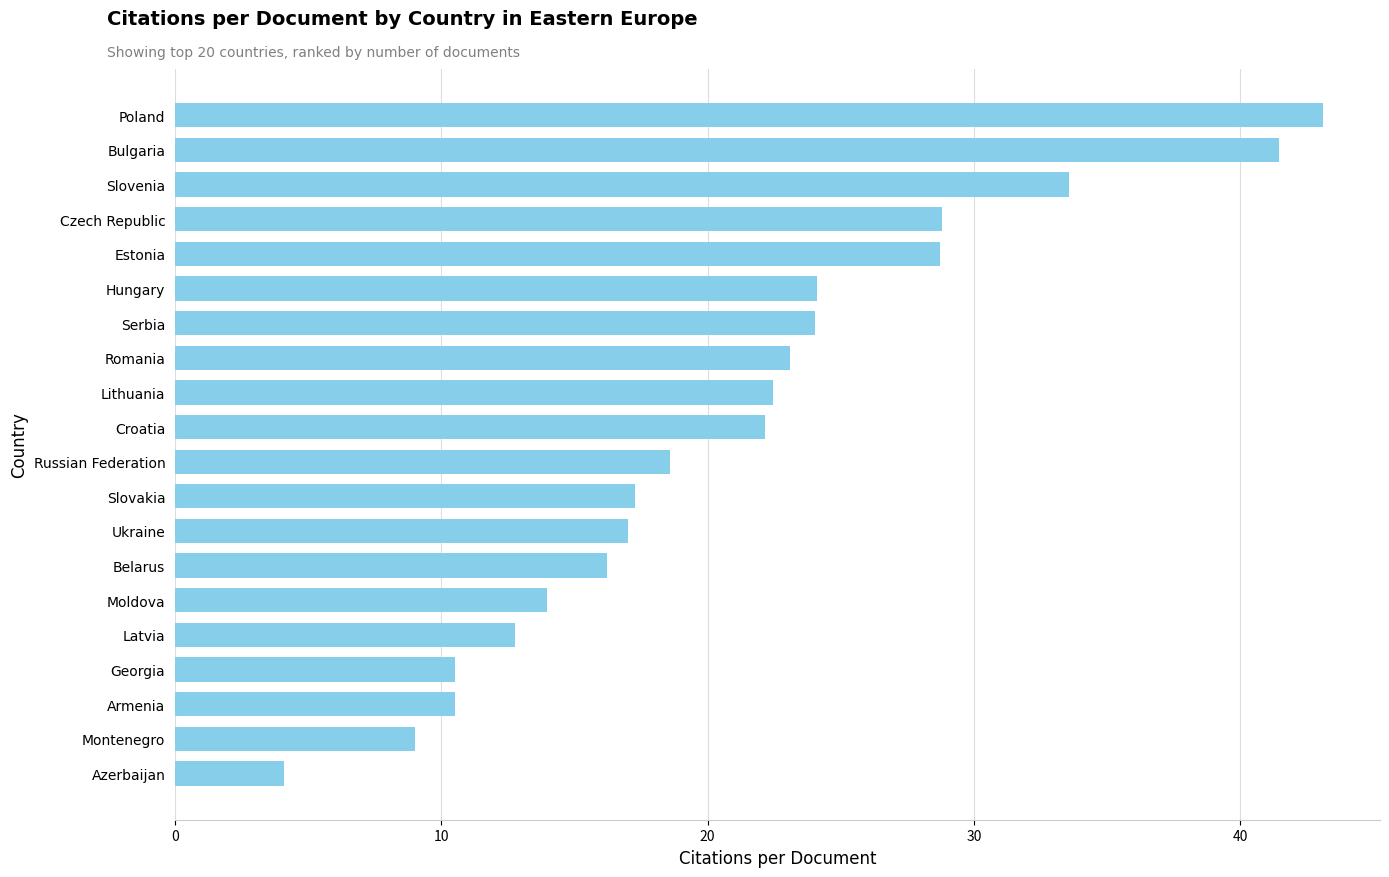

What is the sum of all values?

421.5